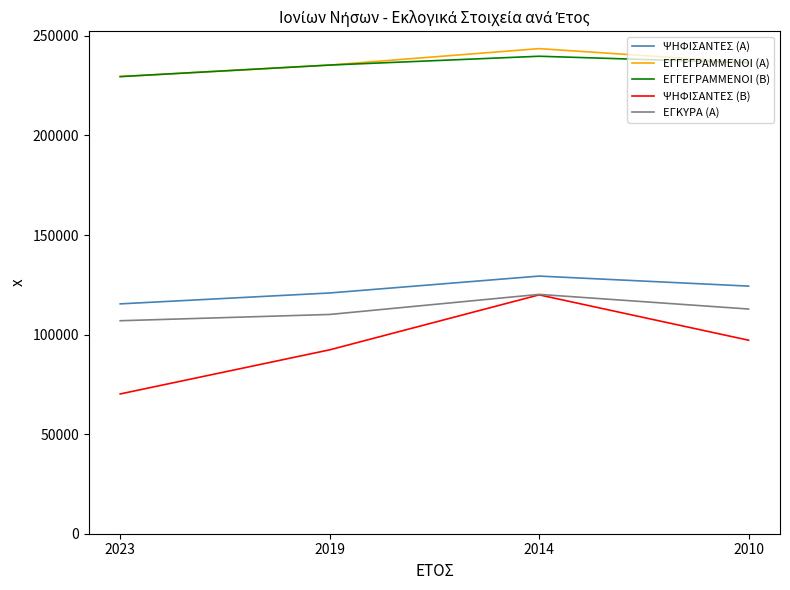

Reading left to right, extract all data points from this chart.

ΨΗΦΙΣΑΝΤΕΣ (Α): 2023=115420	2019=120888	2014=129374	2010=124339
ΕΓΓΕΓΡΑΜΜΕΝΟΙ (Α): 2023=229550	2019=235332	2014=243588	2010=236607
ΕΓΓΕΓΡΑΜΜΕΝΟΙ (Β): 2023=229550	2019=235332	2014=239762	2010=236508
ΨΗΦΙΣΑΝΤΕΣ (Β): 2023=70189	2019=92338	2014=119946	2010=97166
ΕΓΚΥΡΑ (Α): 2023=106952	2019=110102	2014=120182	2010=112830